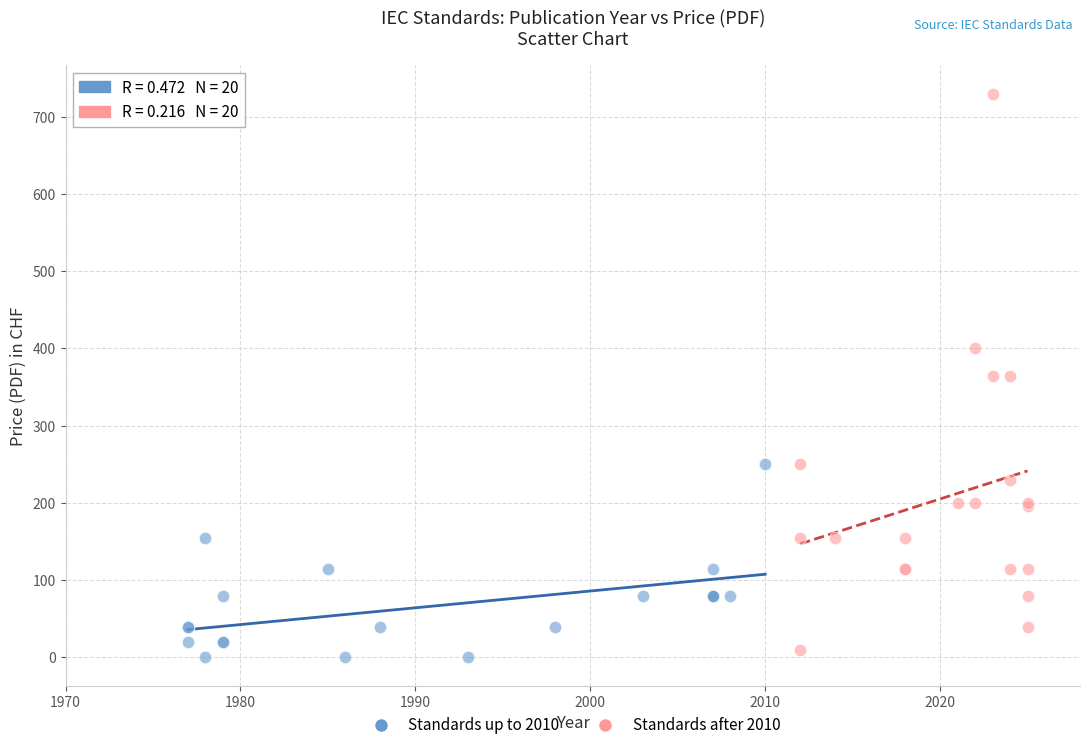

Which series contains the highest Y value?

Standards after 2010